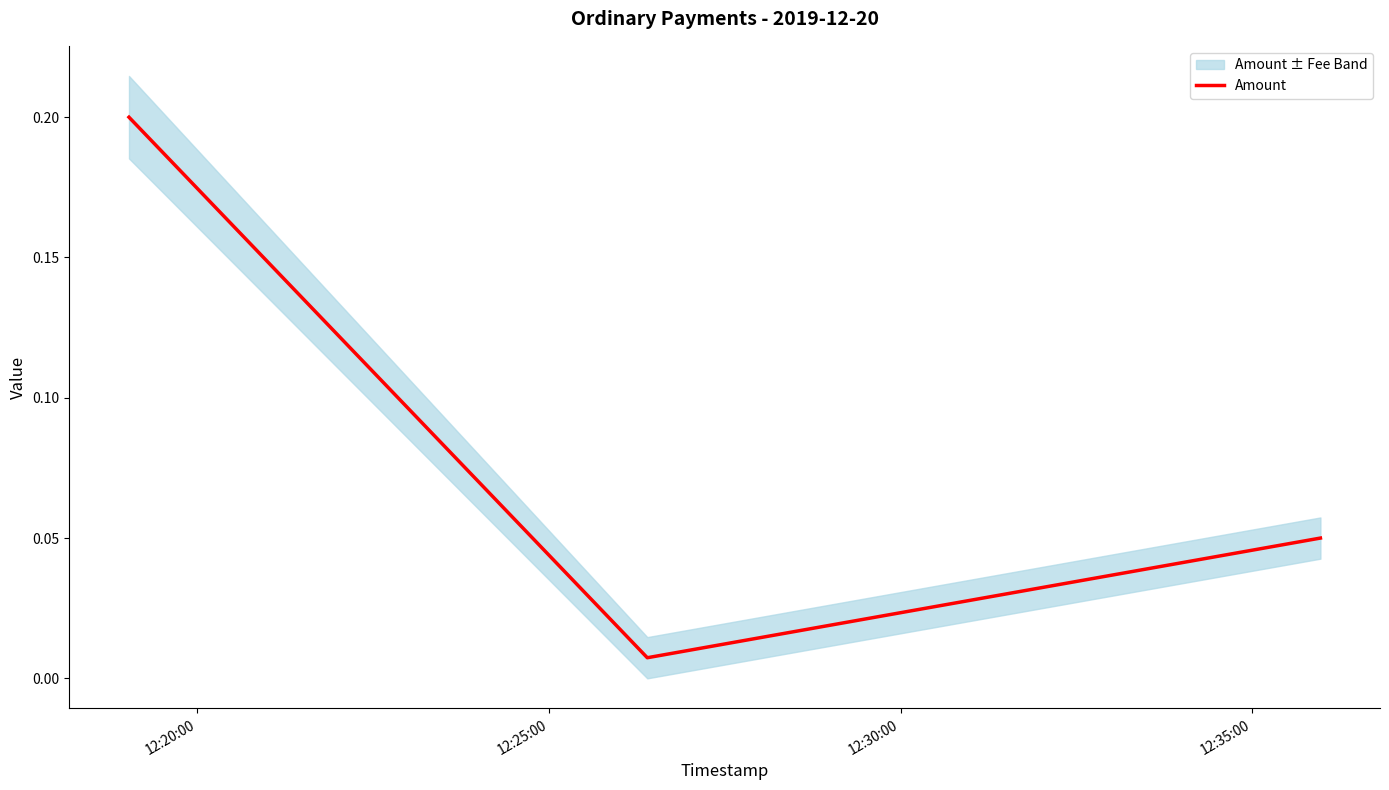

Which category has the lowest value across all series?

12:25:00